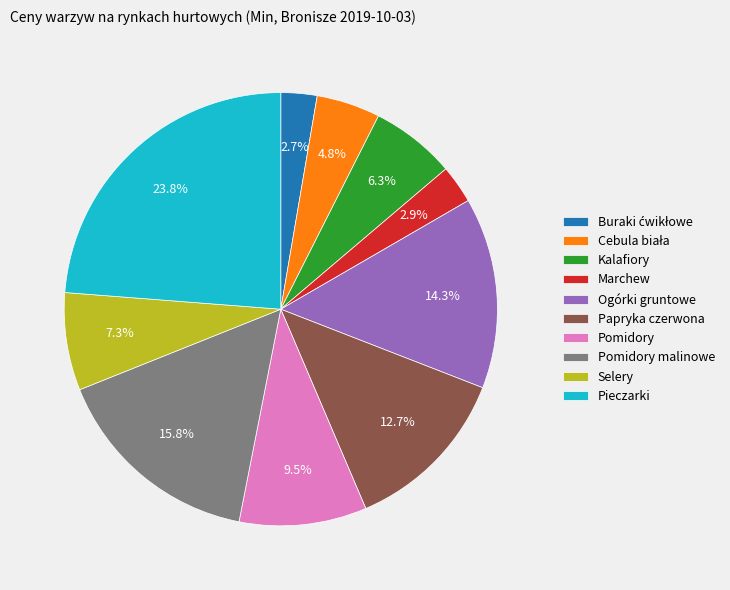

Combined, do Selery and Kalafiory account for over 50%?

No